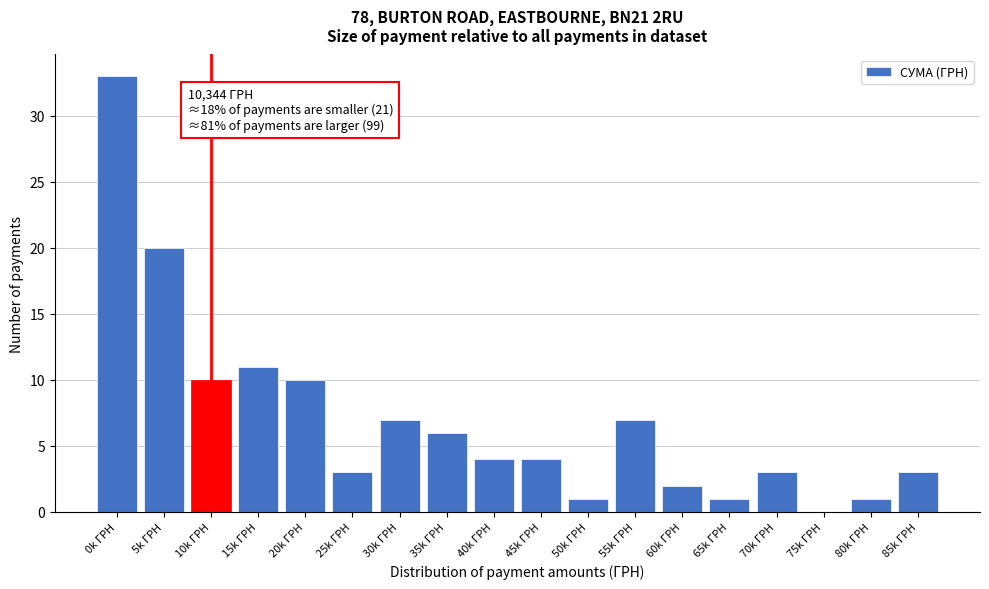

Reading left to right, list all the values displayed in this chart.

0k ГРН=33	5k ГРН=20	10k ГРН=10	15k ГРН=11	20k ГРН=10	25k ГРН=3	30k ГРН=7	35k ГРН=6	40k ГРН=4	45k ГРН=4	50k ГРН=1	55k ГРН=7	60k ГРН=2	65k ГРН=1	70k ГРН=3	75k ГРН=0	80k ГРН=1	85k ГРН=3